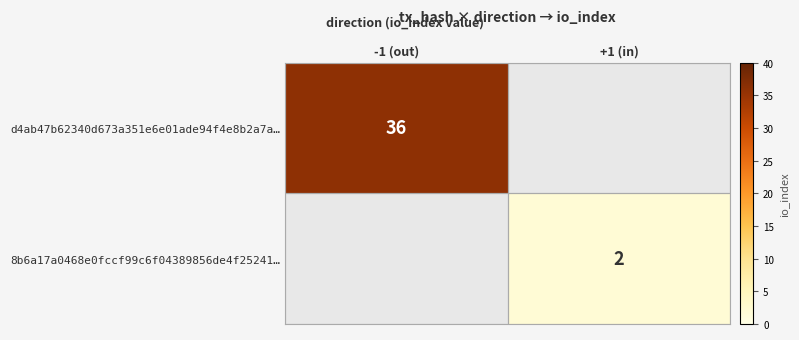

Is the value of d4ab47b62340d673a351e6e01ade94f4e8b2a7a… at -1 (out) greater than the value of 8b6a17a0468e0fccf99c6f04389856de4f25241… at +1 (in)?

Yes